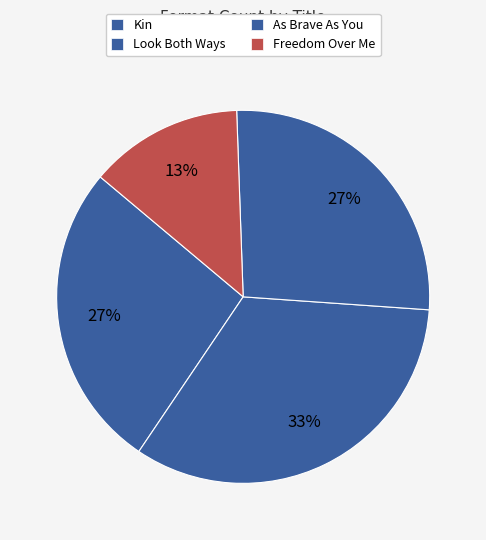

To the nearest percent, what is the difference between the largest and smallest slice percentages?

20%